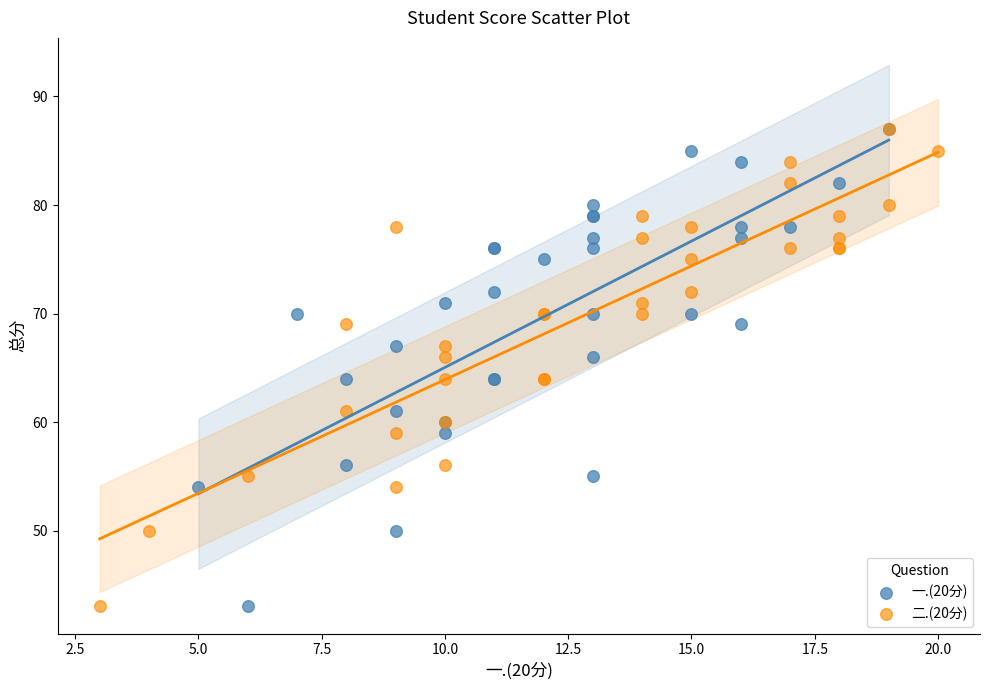

What are all the series names shown in the legend?

一.(20分), 二.(20分)